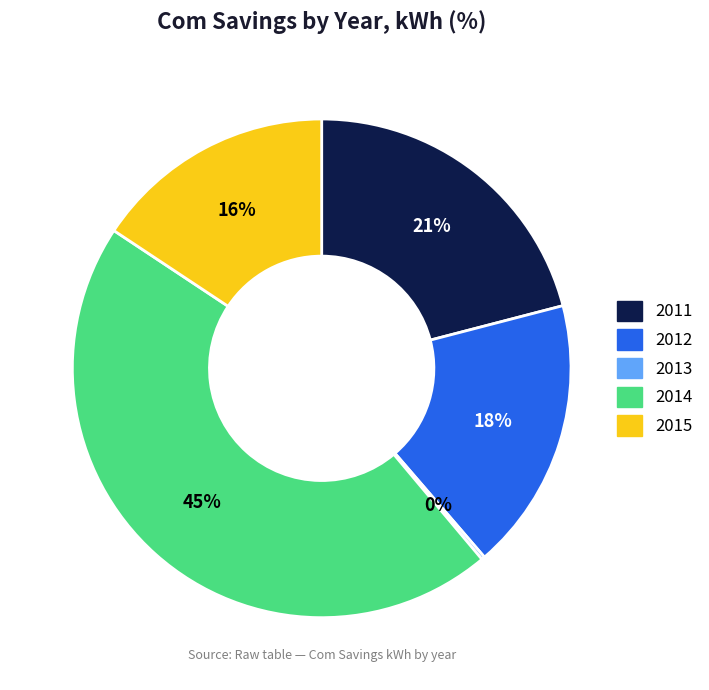

Is it true that 2012 is 26% of the pie?

False